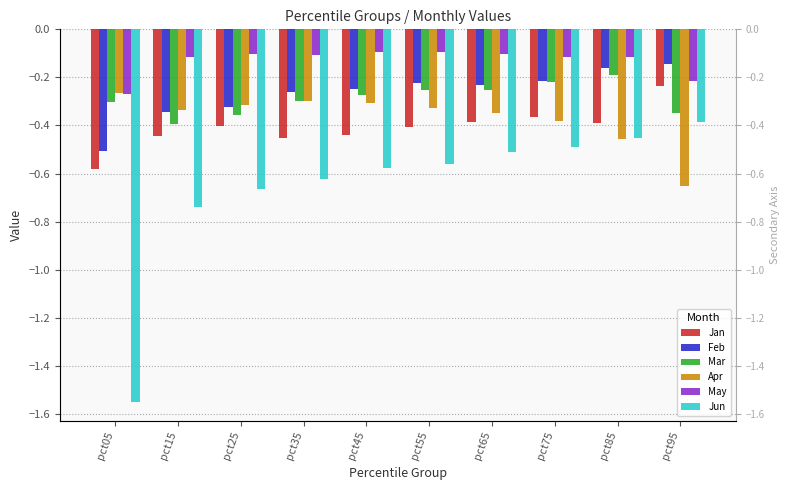

Which label corresponds to the largest value in the chart?

pct55